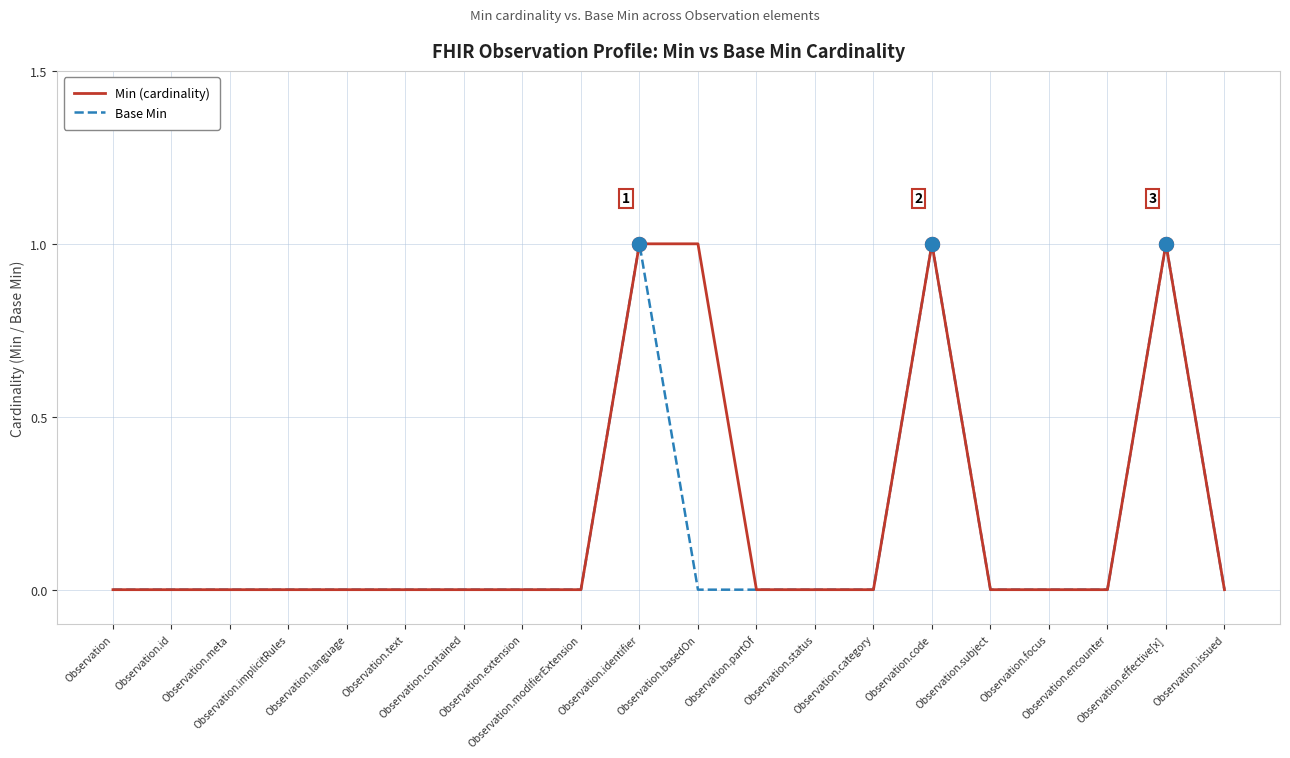

Reading right to left, what are all the values shown in this chart?

Min (cardinality): 0	1	0	0	0	1	0	0	0	1	1	0	0	0	0	0	0	0	0	0
Base Min: 0	1	0	0	0	1	0	0	0	0	1	0	0	0	0	0	0	0	0	0